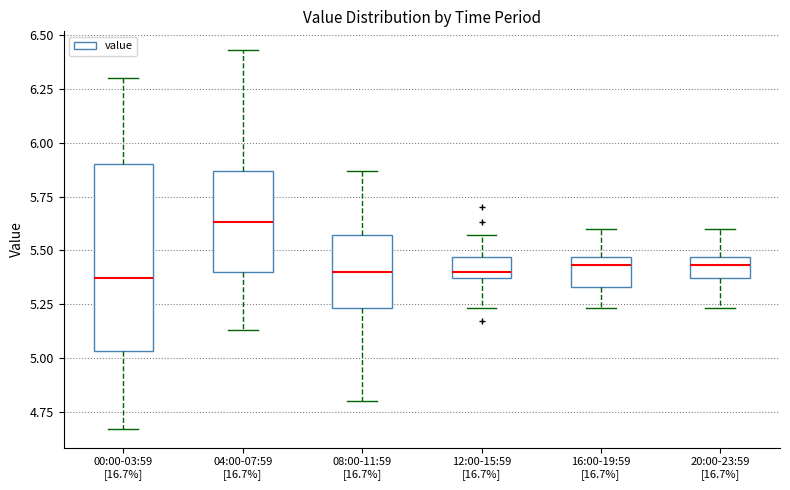

Which box's median line is the highest?

04:00-07:59 [16.7%]